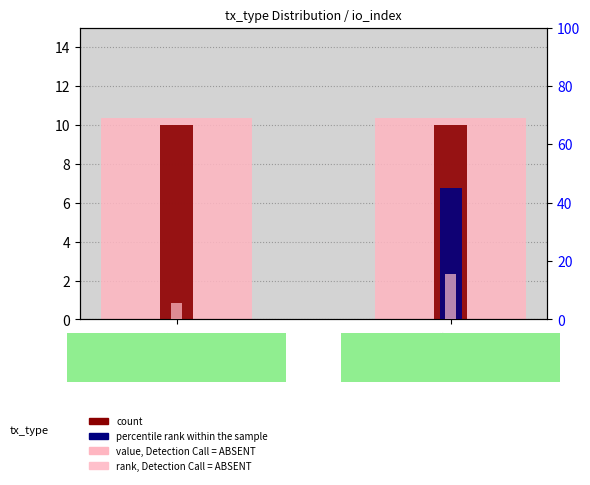

Rank the categories by rank, Detection Call = ABSENT value from highest to lowest.

Regular, Ticket